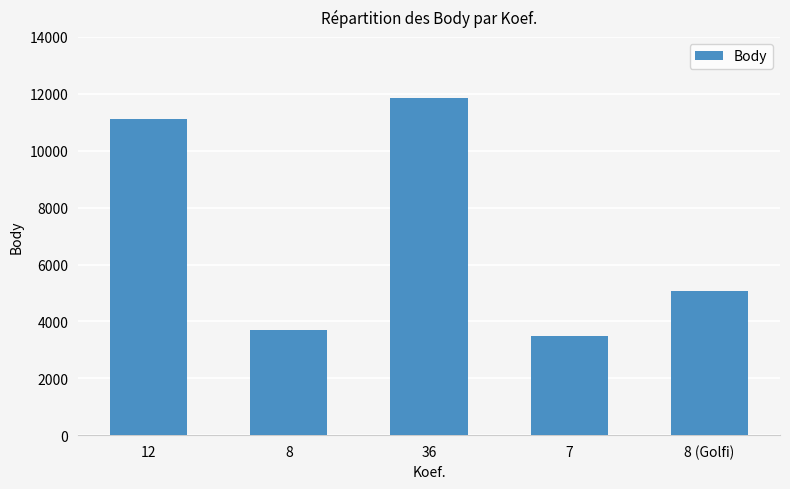

What is the sum of the values at 7 and 36?

15354